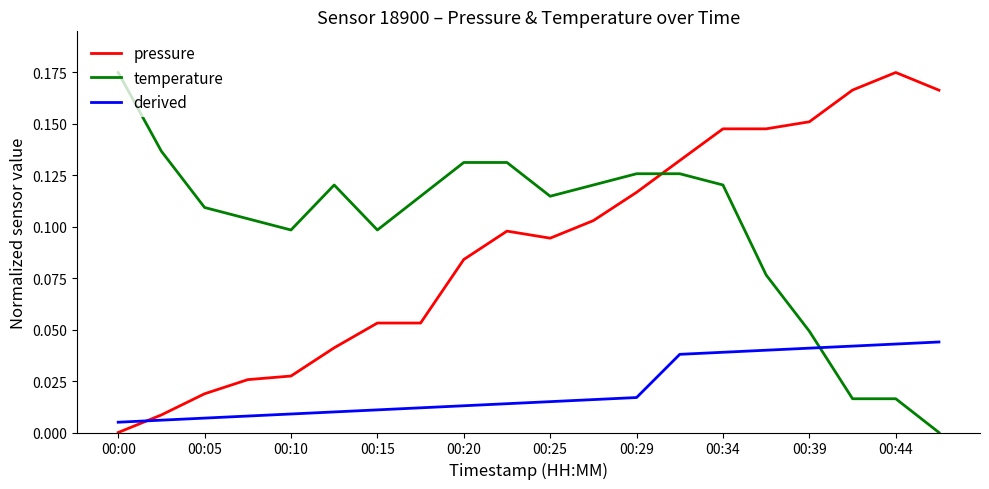

Which series has the largest total across all categories?

temperature